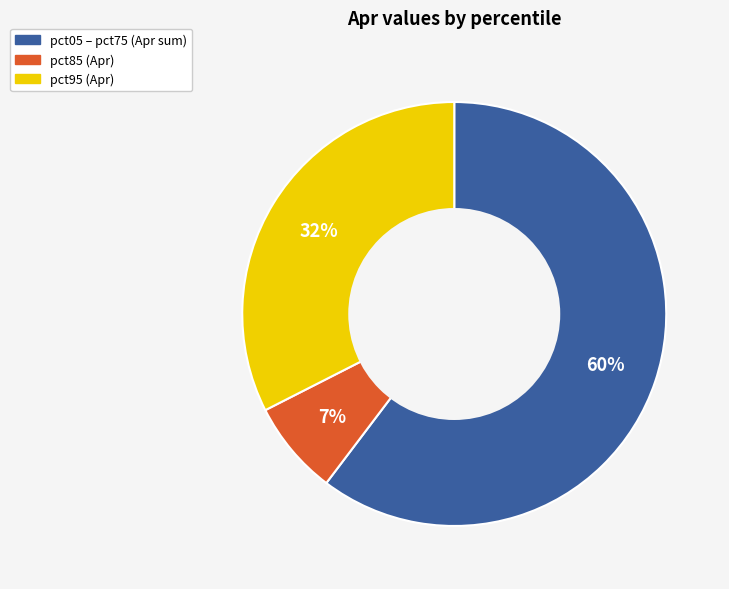

Does any single category account for the majority?

Yes